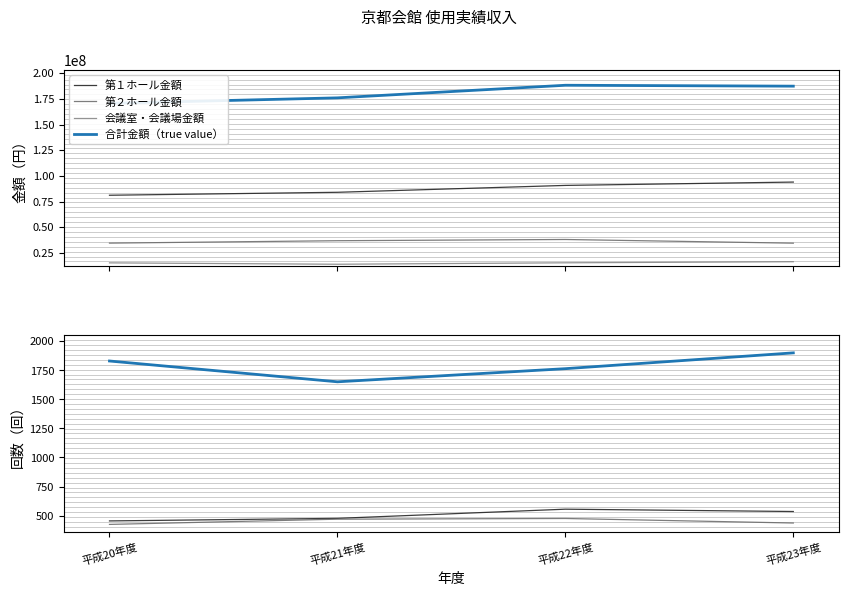

What is the sum of the 第１ホール金額 values at 平成22年度 and 平成21年度?

174807750